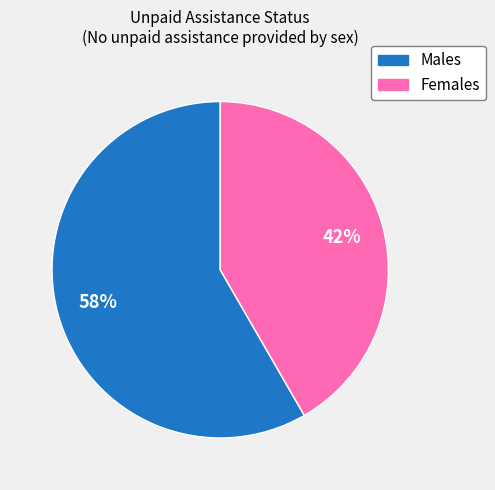

How many slices are in this pie chart?

2